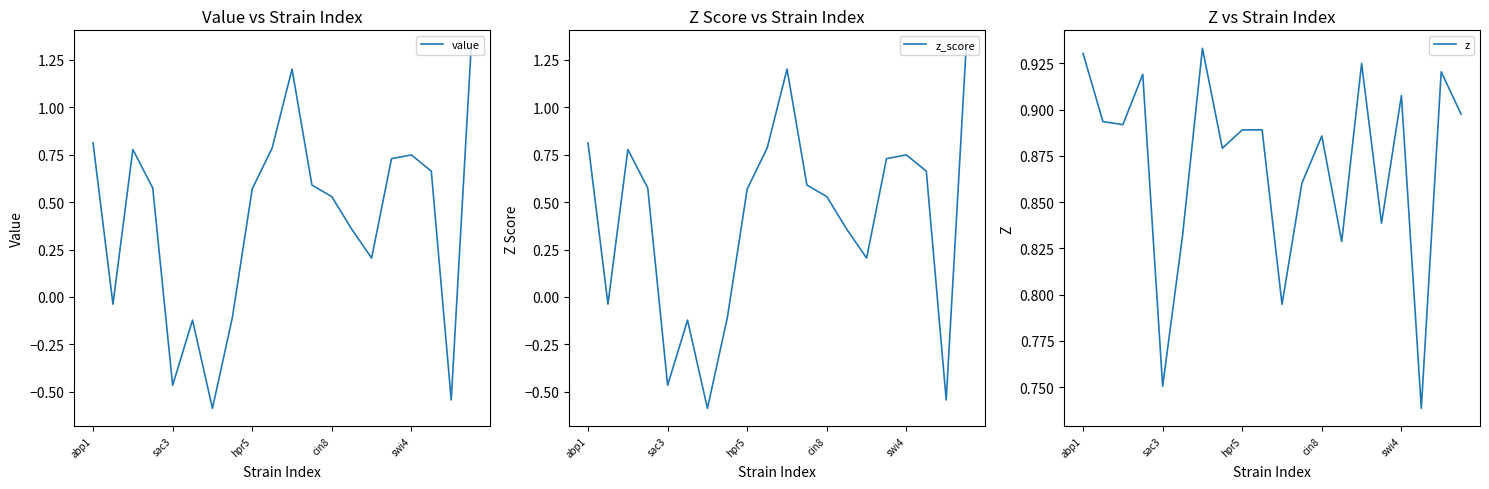

What are all the series names shown in the legend?

value, z_score, z